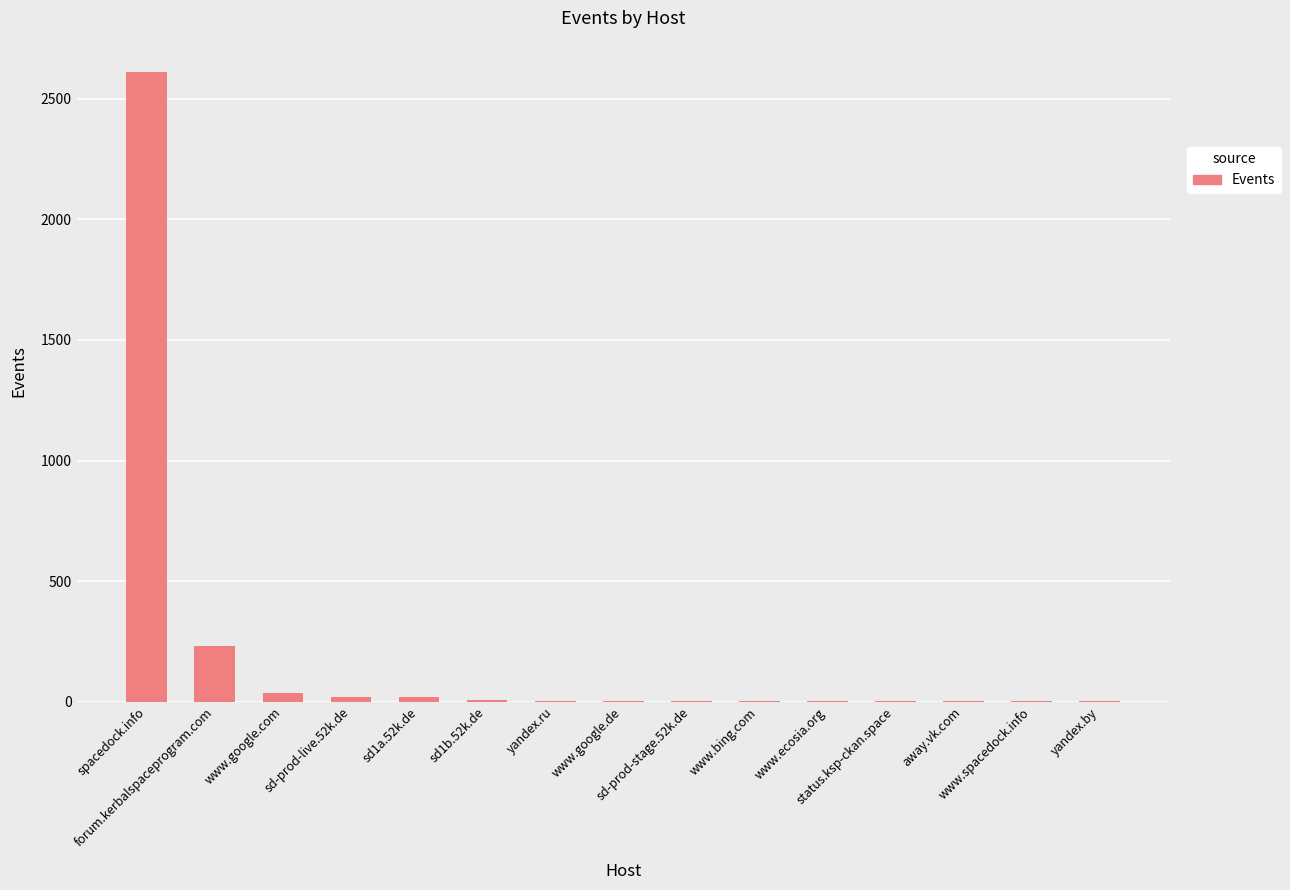

Is it true that the value at sd-prod-live.52k.de is 19?

True